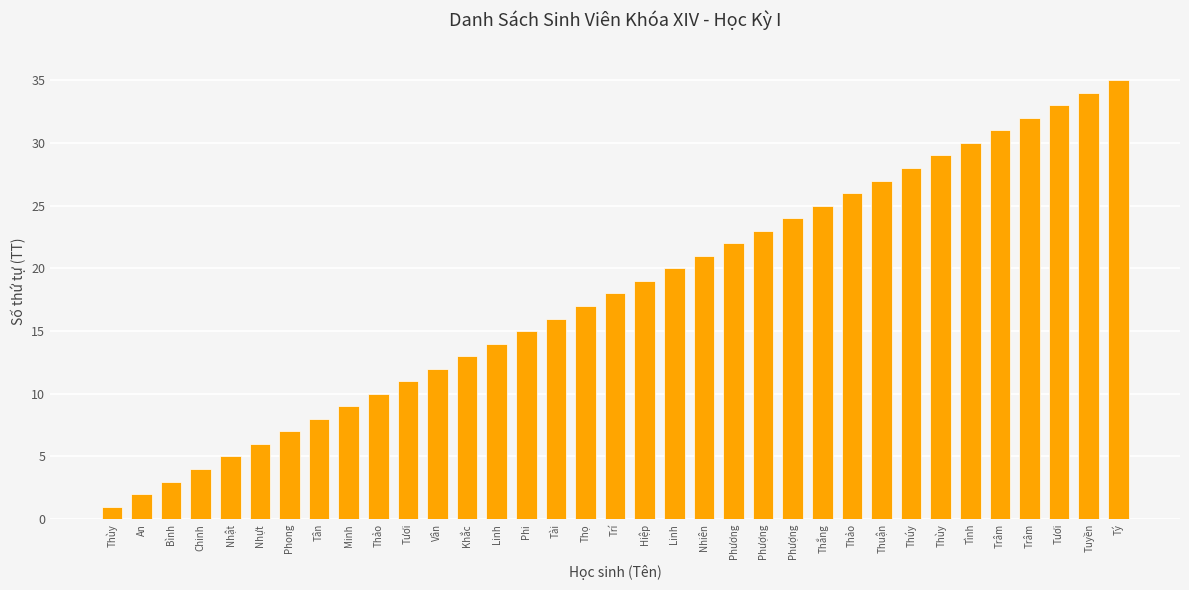

What is the change in value from Thảo to Trâm?

+5